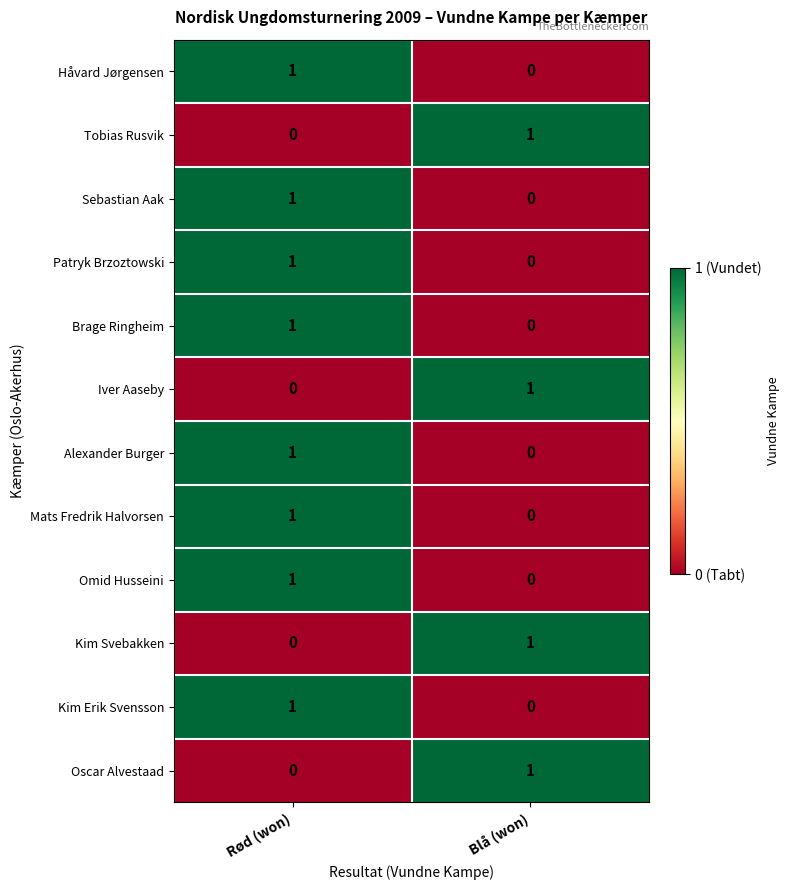

Count the number of categories in the chart.

2